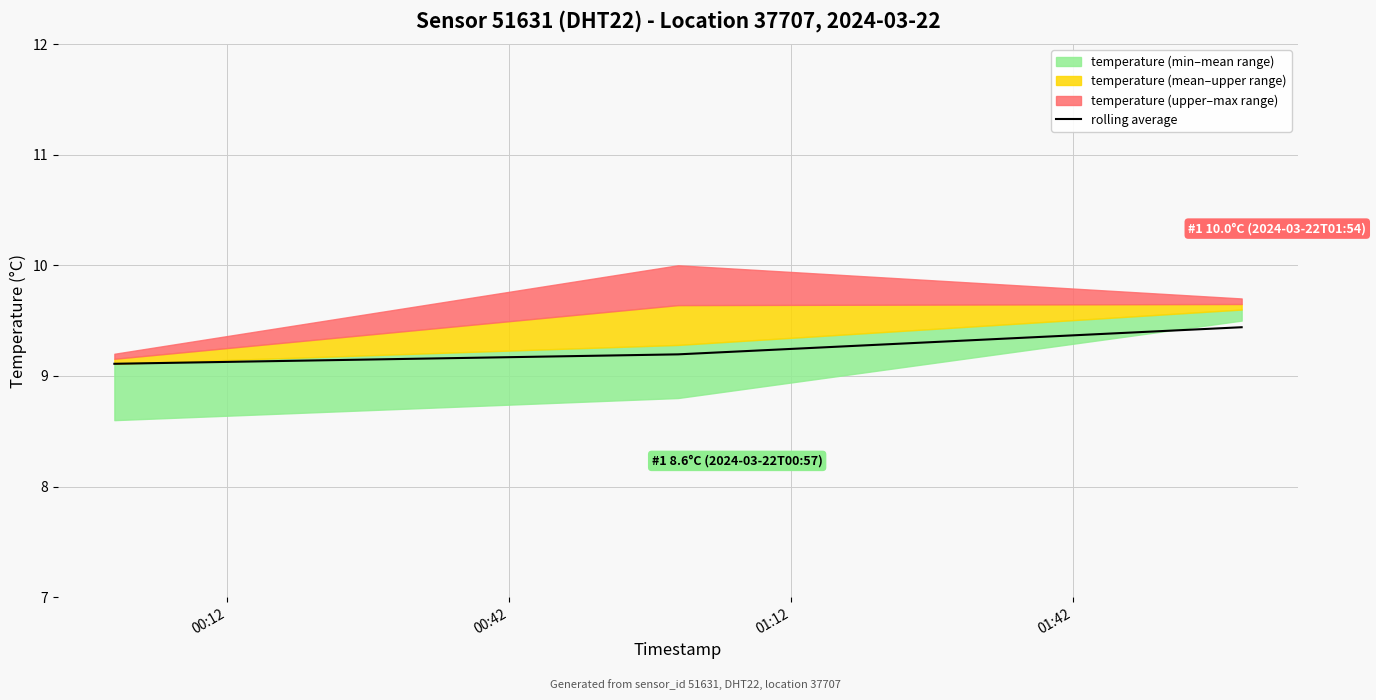

Count the rolling average values in the range 9 to 10.

3